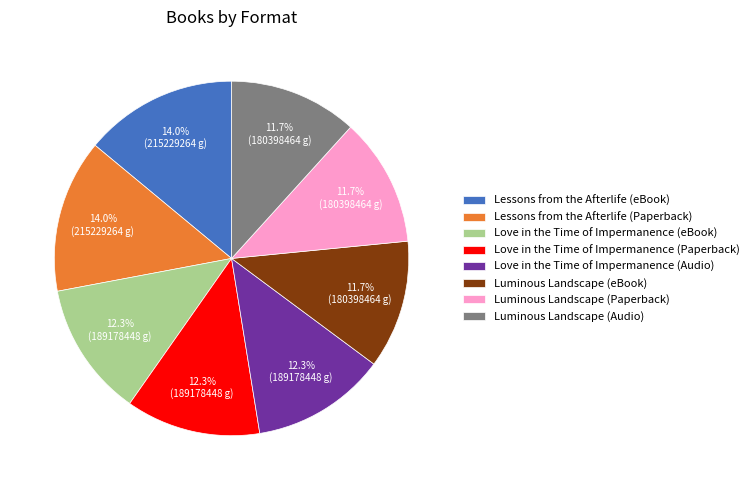

To the nearest percent, what percentage of the pie is Luminous Landscape (eBook)?

12%